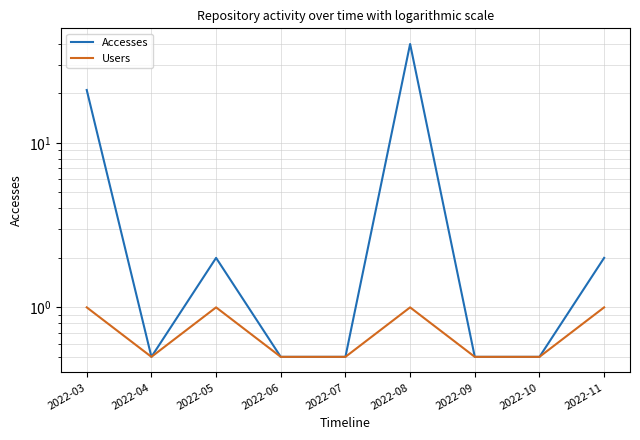

Which series has the largest range (max minus min)?

Accesses